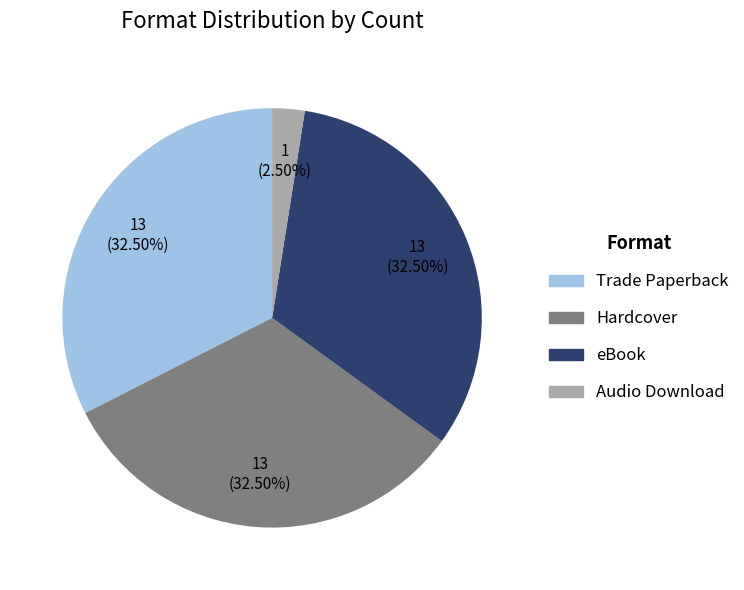

To the nearest percent, what is the average slice percentage?

25%